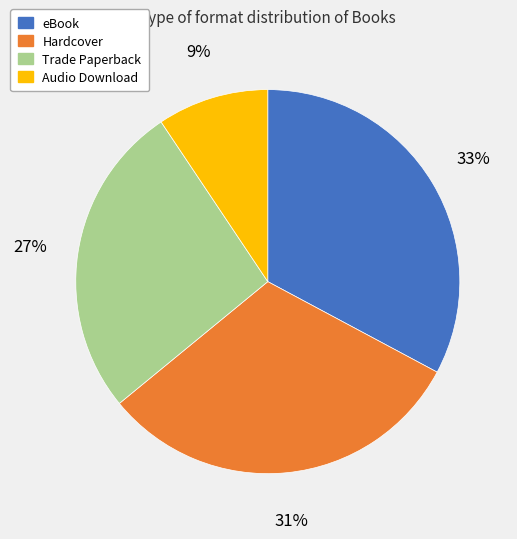

To the nearest percent, what is the average slice percentage?

25%